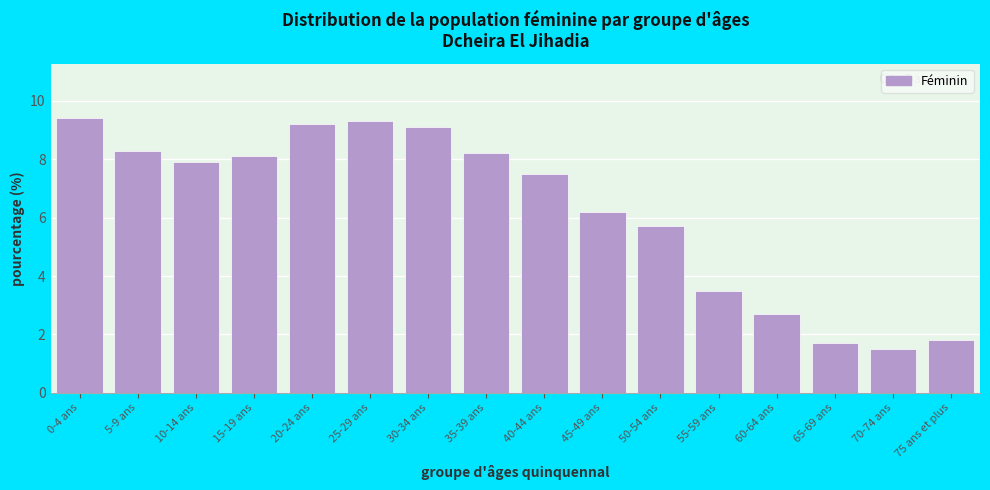

Reading left to right, list all the values displayed in this chart.

0-4 ans=9.4	5-9 ans=8.3	10-14 ans=7.9	15-19 ans=8.1	20-24 ans=9.2	25-29 ans=9.3	30-34 ans=9.1	35-39 ans=8.2	40-44 ans=7.5	45-49 ans=6.2	50-54 ans=5.7	55-59 ans=3.5	60-64 ans=2.7	65-69 ans=1.7	70-74 ans=1.5	75 ans et plus=1.8